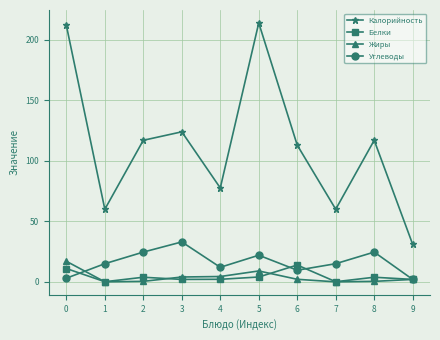

What is the average value of the Углеводы series?

16.1